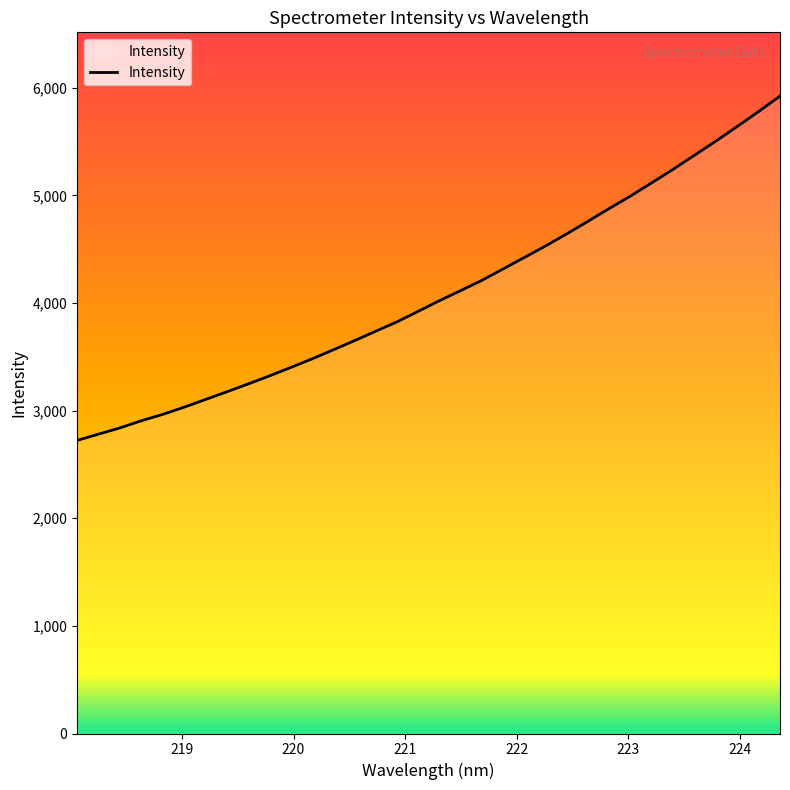

True or false: the data has more than 0 interior local peaks.

False